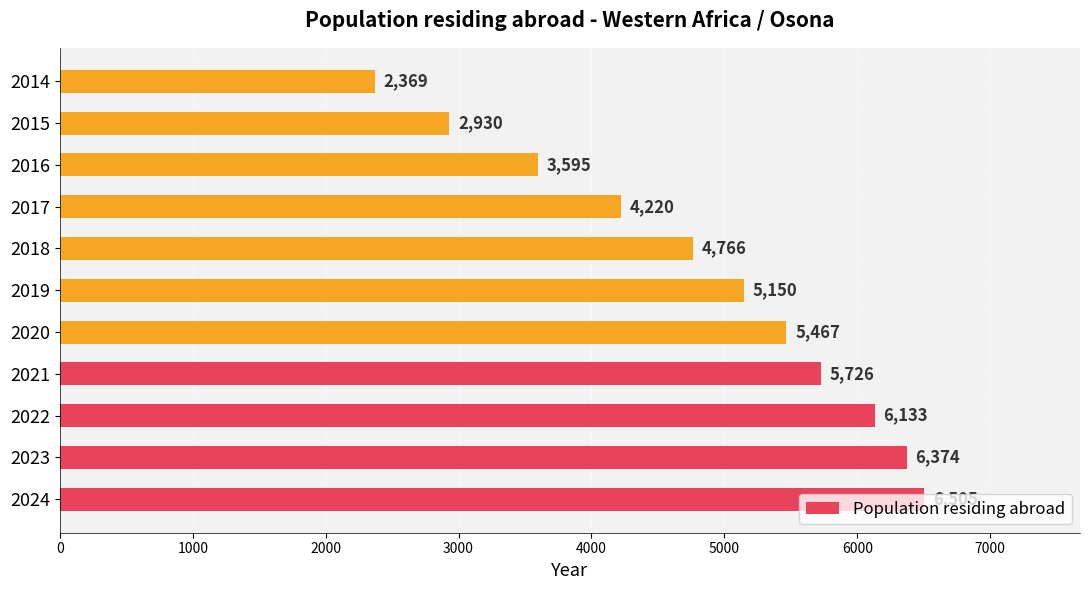

What is the ratio of the value at 2016 to the value at 2018?

0.8